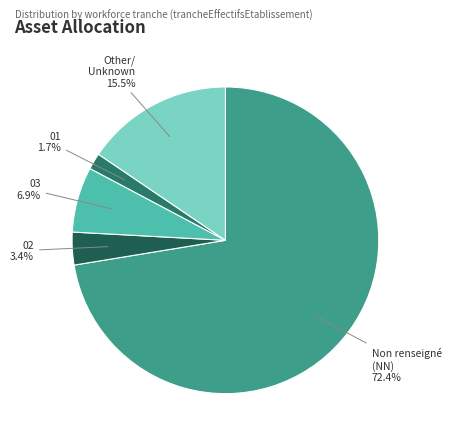

To the nearest percent, what is the difference between the largest and smallest slice percentages?

71%